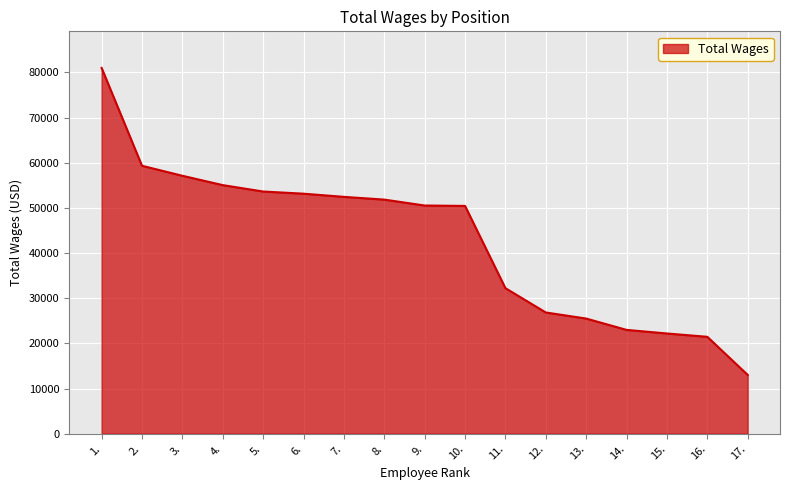

What is the difference between the maximum and minimum values?

67996